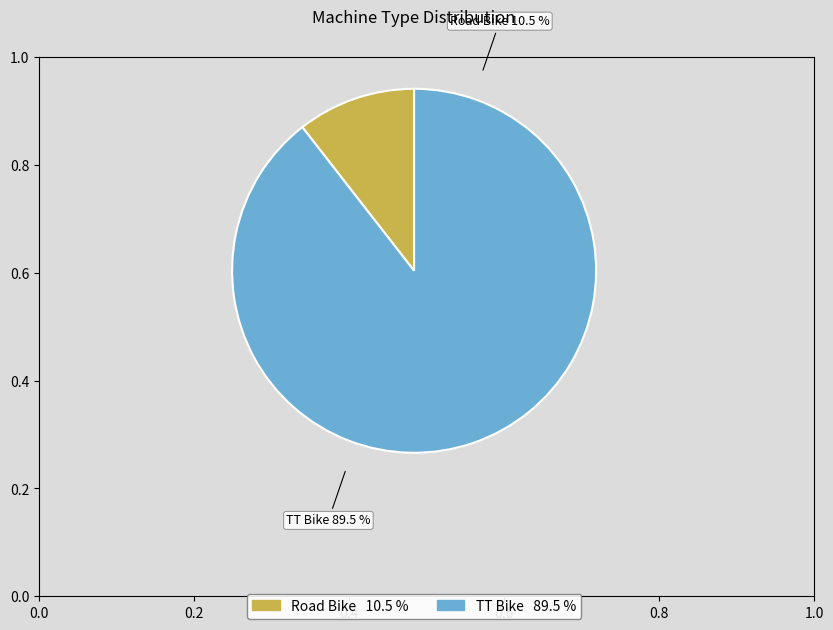

The TT Bike slice represents 89% of the pie. True or false?

True